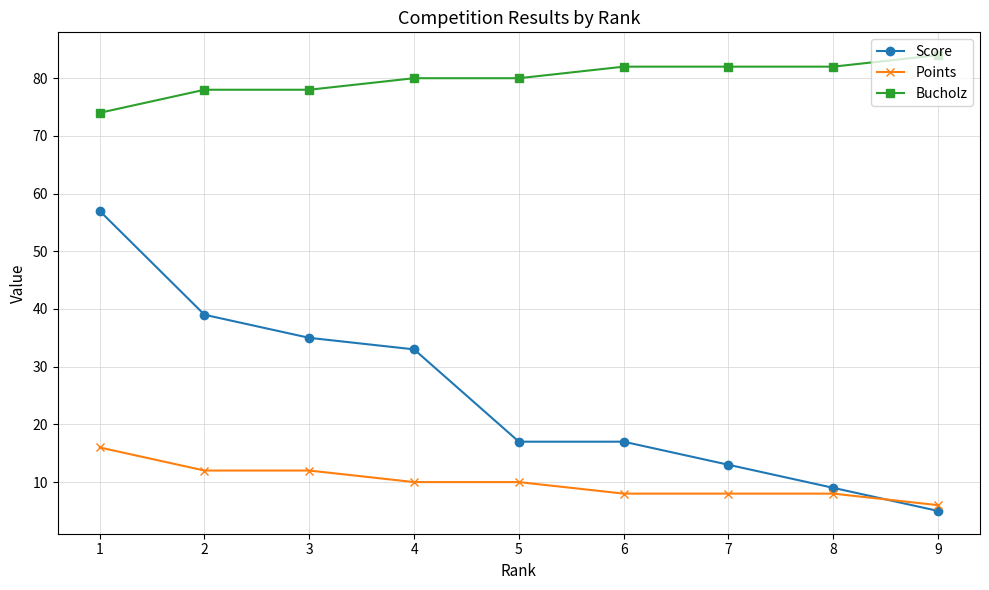

Rank the series by their average value, from highest to lowest.

Bucholz, Score, Points